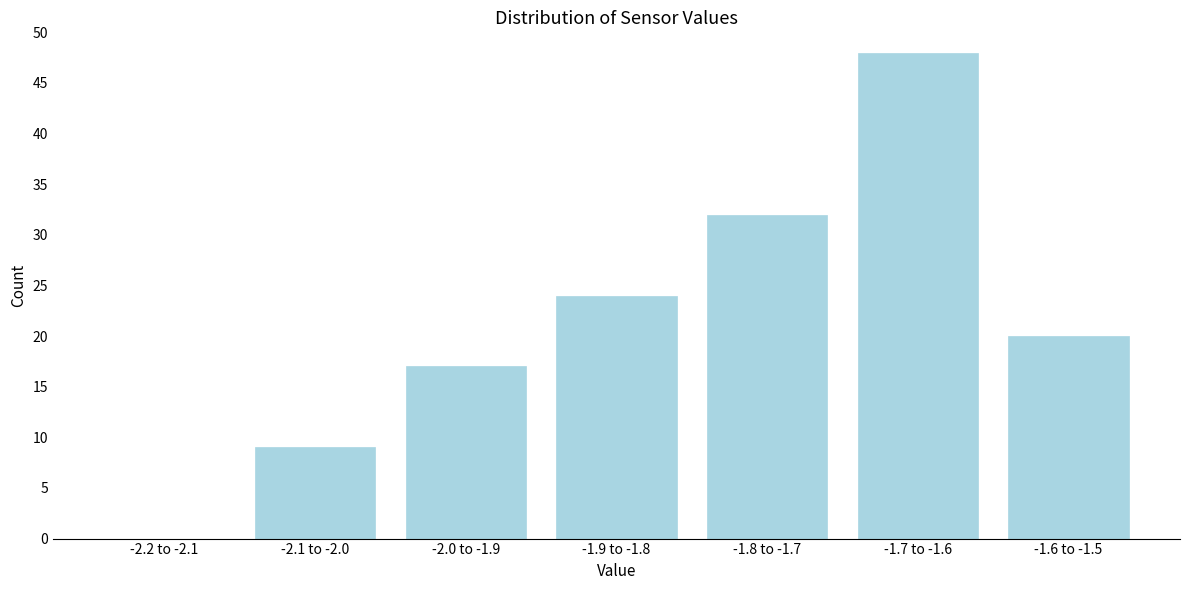

Reading left to right, what are all the values shown in this chart?

-2.2 to -2.1=0	-2.1 to -2.0=9	-2.0 to -1.9=17	-1.9 to -1.8=24	-1.8 to -1.7=32	-1.7 to -1.6=48	-1.6 to -1.5=20